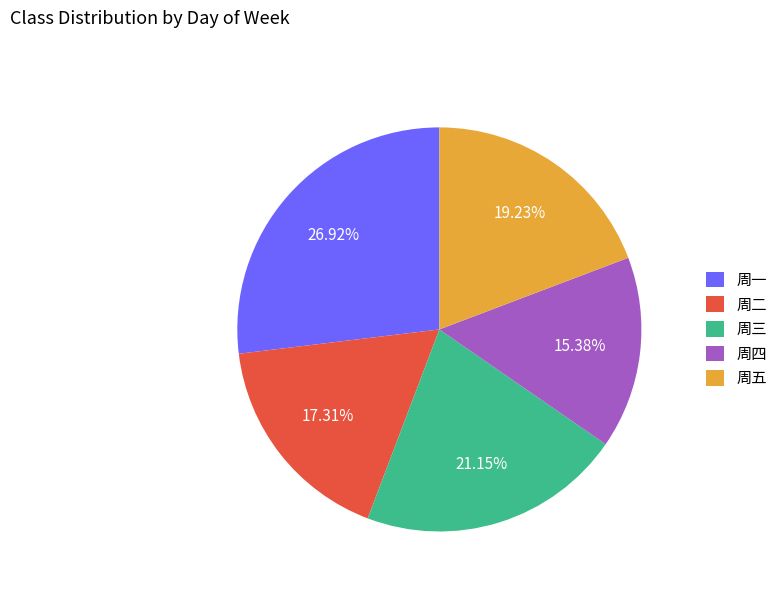

Which slice is the largest?

周一